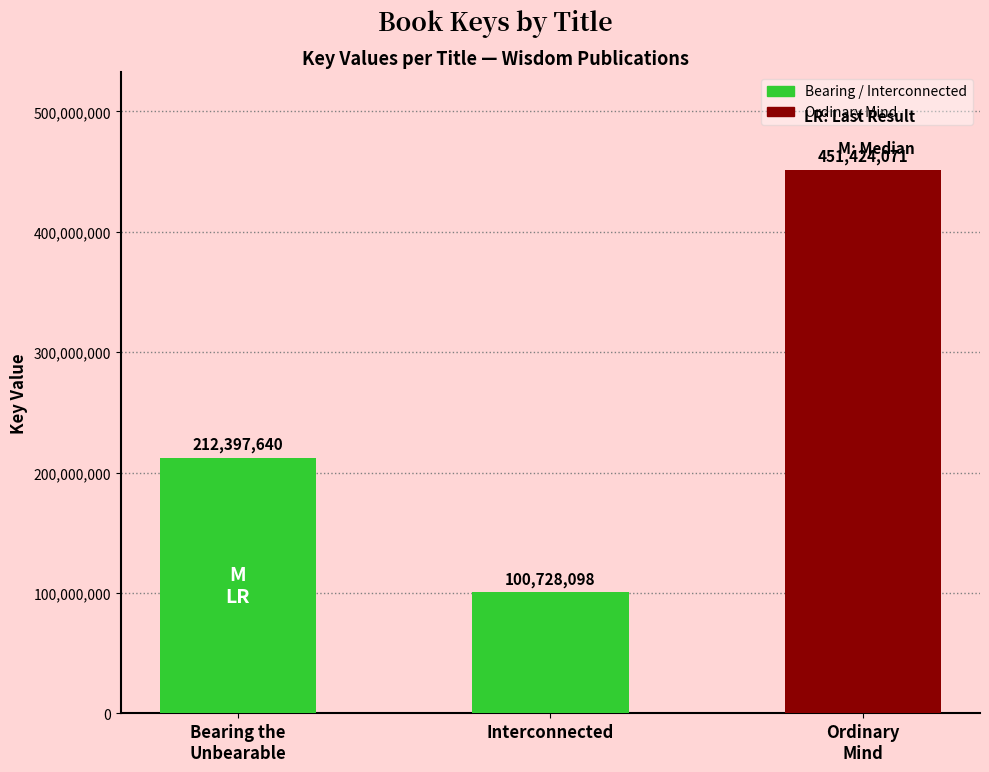

Rank the categories by value from lowest to highest.

Interconnected, Bearing the Unbearable, Ordinary Mind